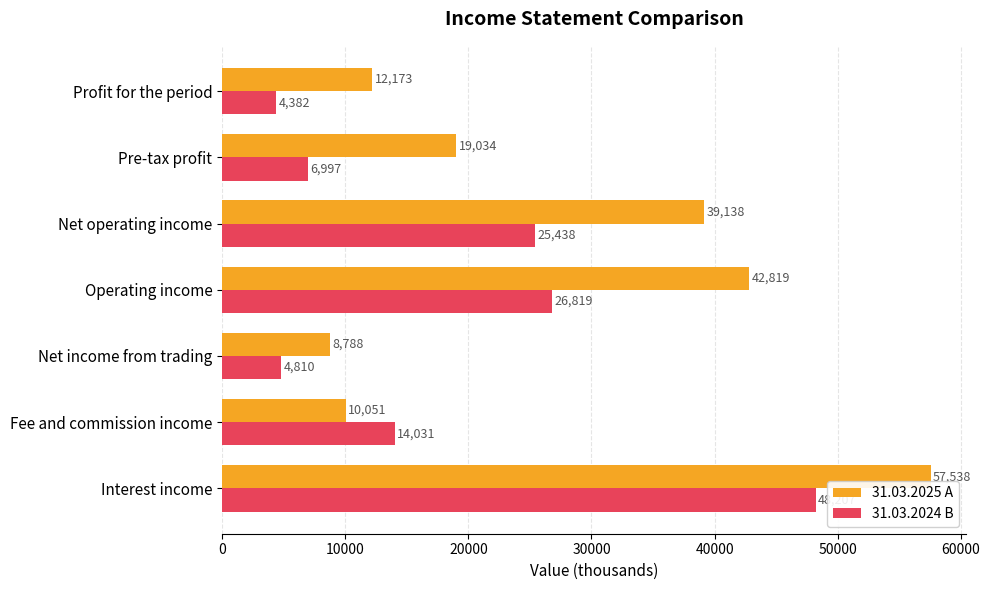

Is it true that 31.03.2024 B equals 25438 at Net operating income?

True